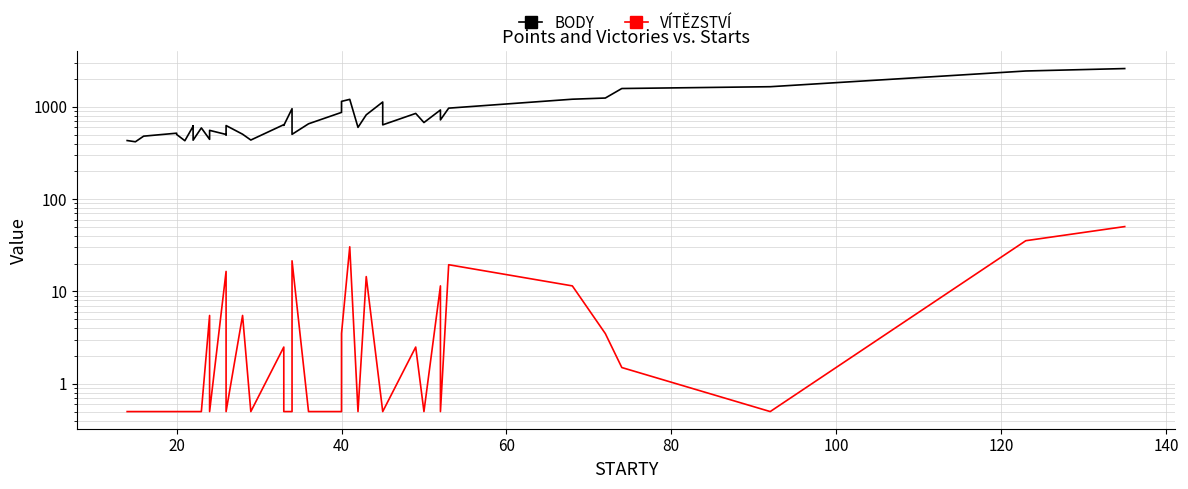

Reading left to right, list all the values displayed in this chart.

BODY: 432.0	419.0	482.0	519.0	503.0	430.0	617.0	623.0	436.0	592.0	445.0	557.0	503.0	498.0	628.0	506.0	437.5	642.0	630.0	956.0	504.5	656.0	872.0	1148.0	1207.0	600.0	820.5	1130.0	639.0	850.0	677.0	926.0	723.0	969.5	1211.5	1247.5	1582.0	1655.0	2449.5	2602.5
VÍTĚZSTVÍ: 0.5	0.5	0.5	0.5	0.5	0.5	0.5	0.5	0.5	0.5	5.5	0.5	16.5	0.5	0.5	5.5	0.5	2.5	0.5	0.5	21.5	0.5	0.5	3.5	30.5	0.5	14.5	0.5	0.5	2.5	0.5	11.5	0.5	19.5	11.5	3.5	1.5	0.5	35.5	50.5